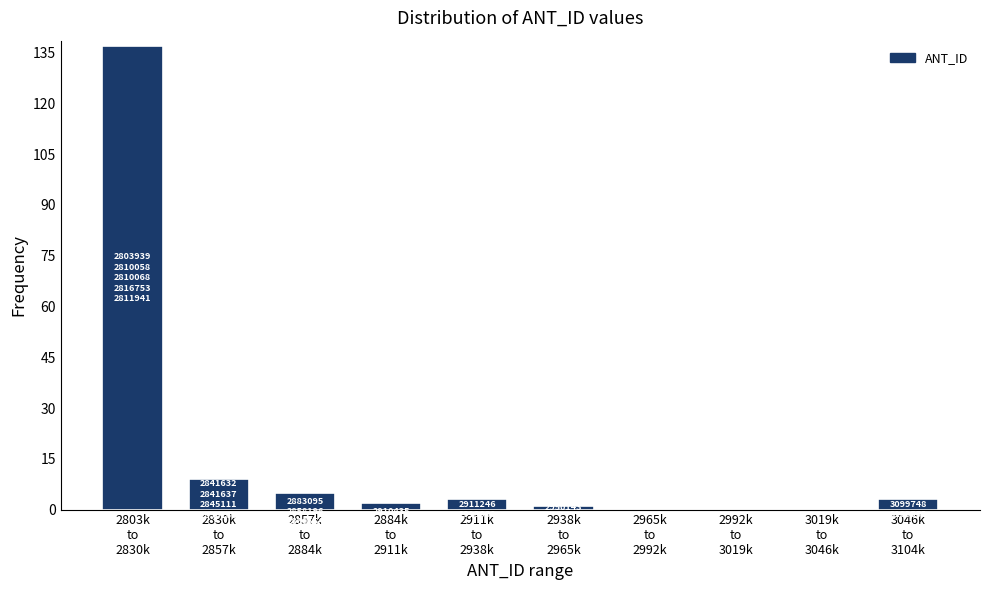

What is the greatest value displayed?

137